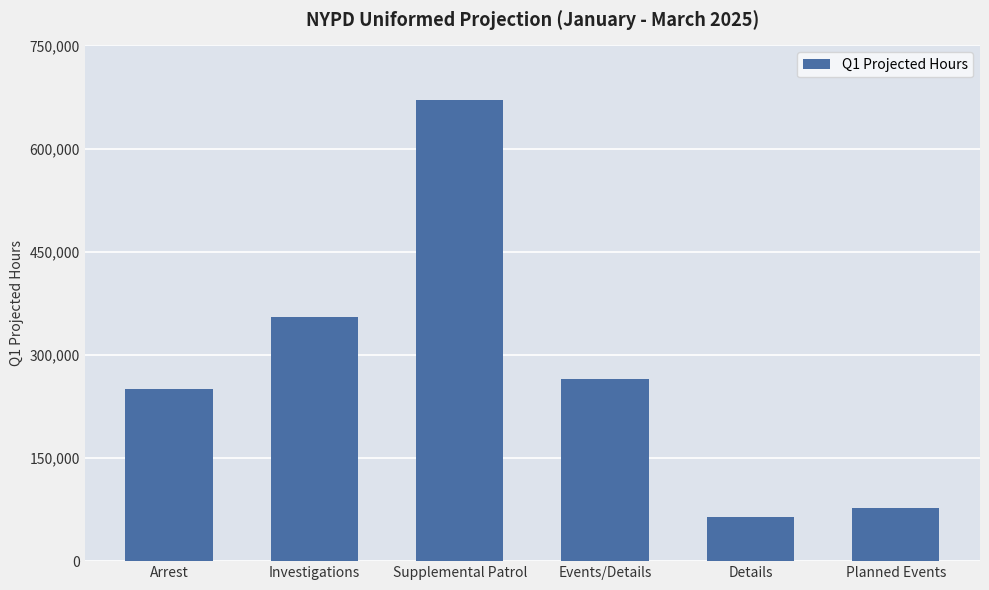

What is the value of the 6th bar from the left?

77900